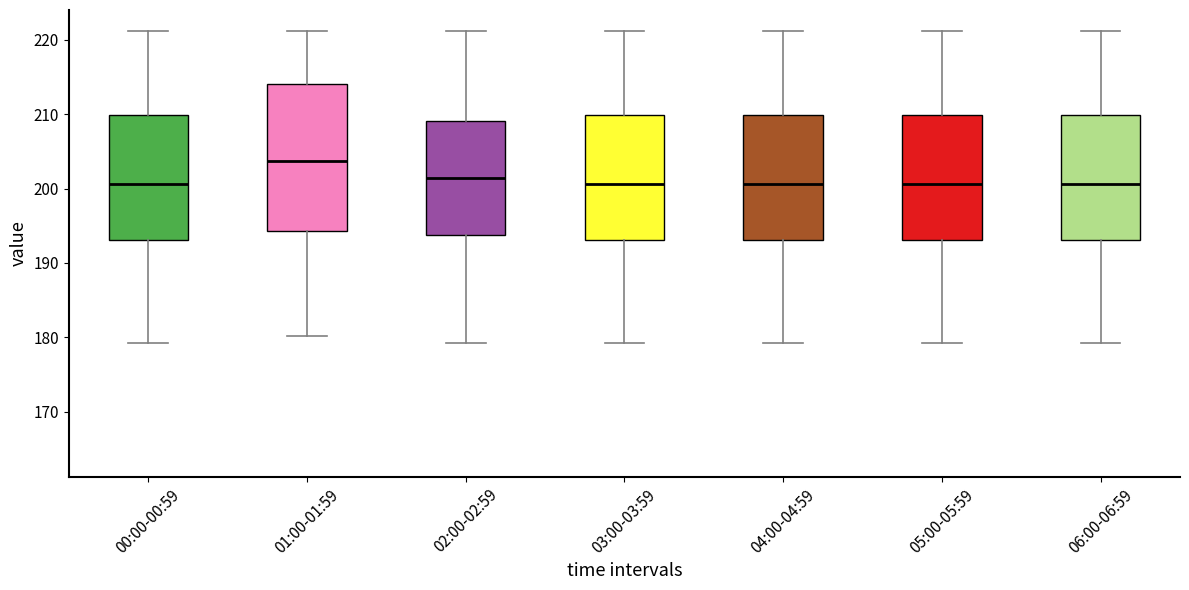

Where does the median line of the box for 04:00-04:59 sit on the y-axis? The values are not printed on the chart, so give them approximately, as read against the axis.

201